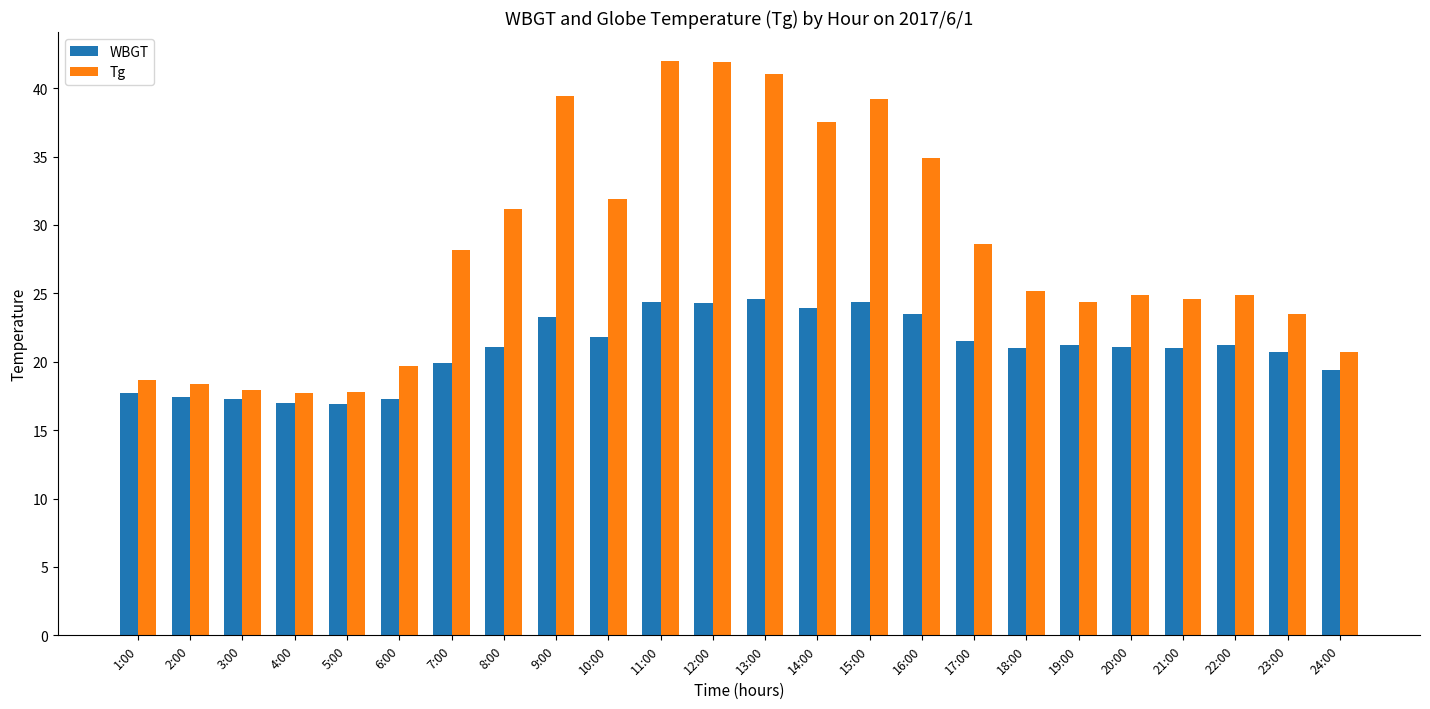

Count the number of categories in the chart.

24